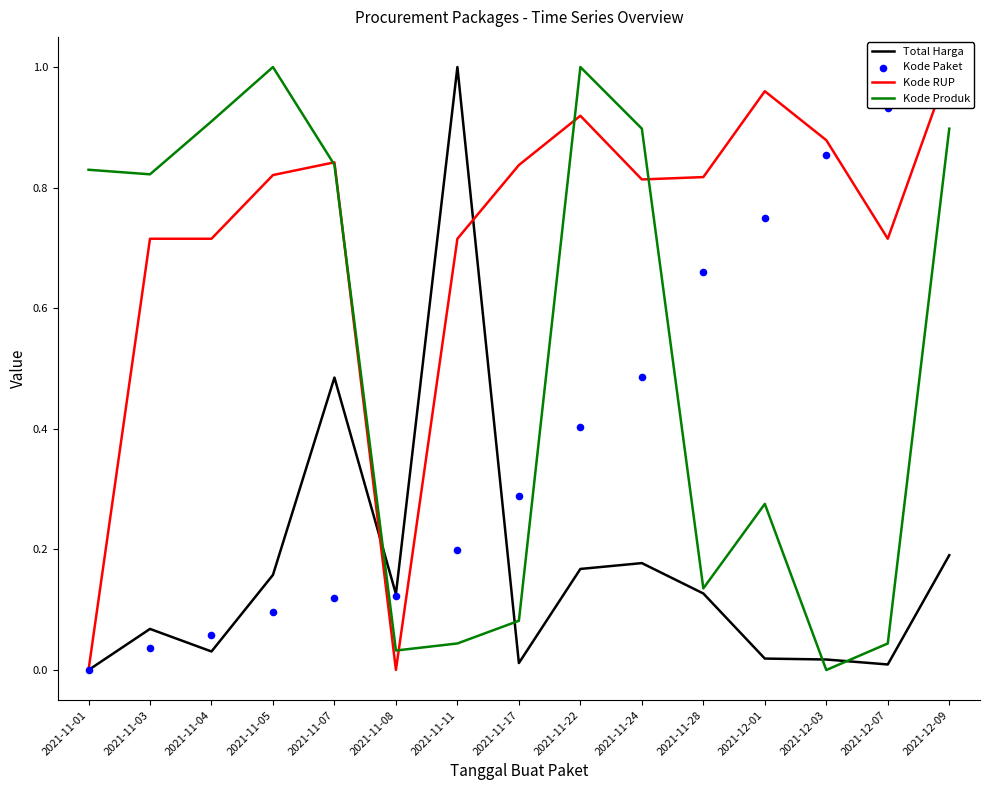

Which series contains the highest Y value?

Total Harga